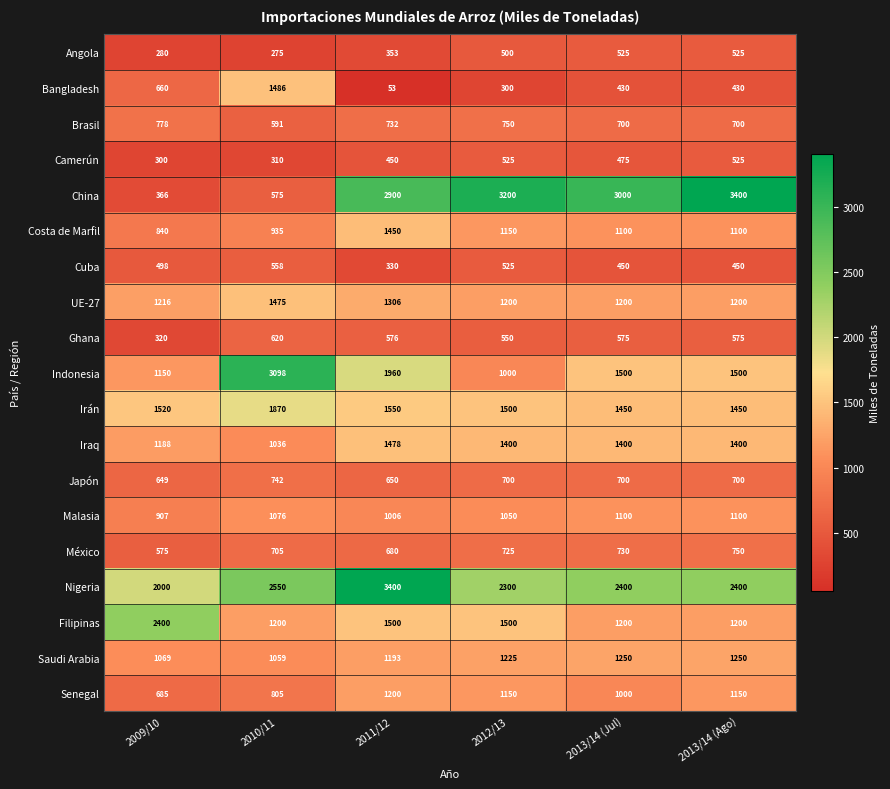

Which series changed the most between 2011/12 and 2013/14 (Ago)?

Nigeria